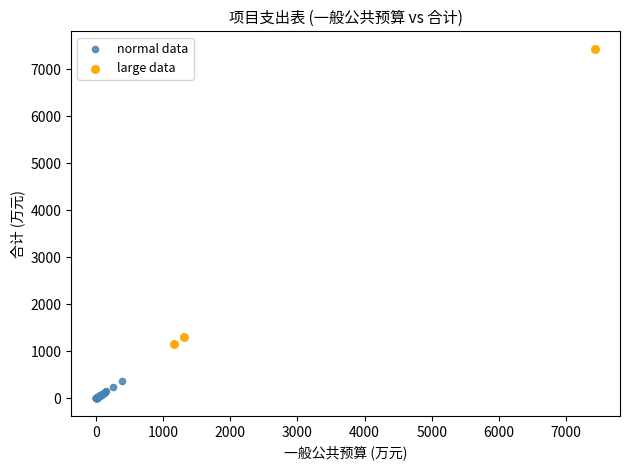

What are all the series names shown in the legend?

normal data, large data